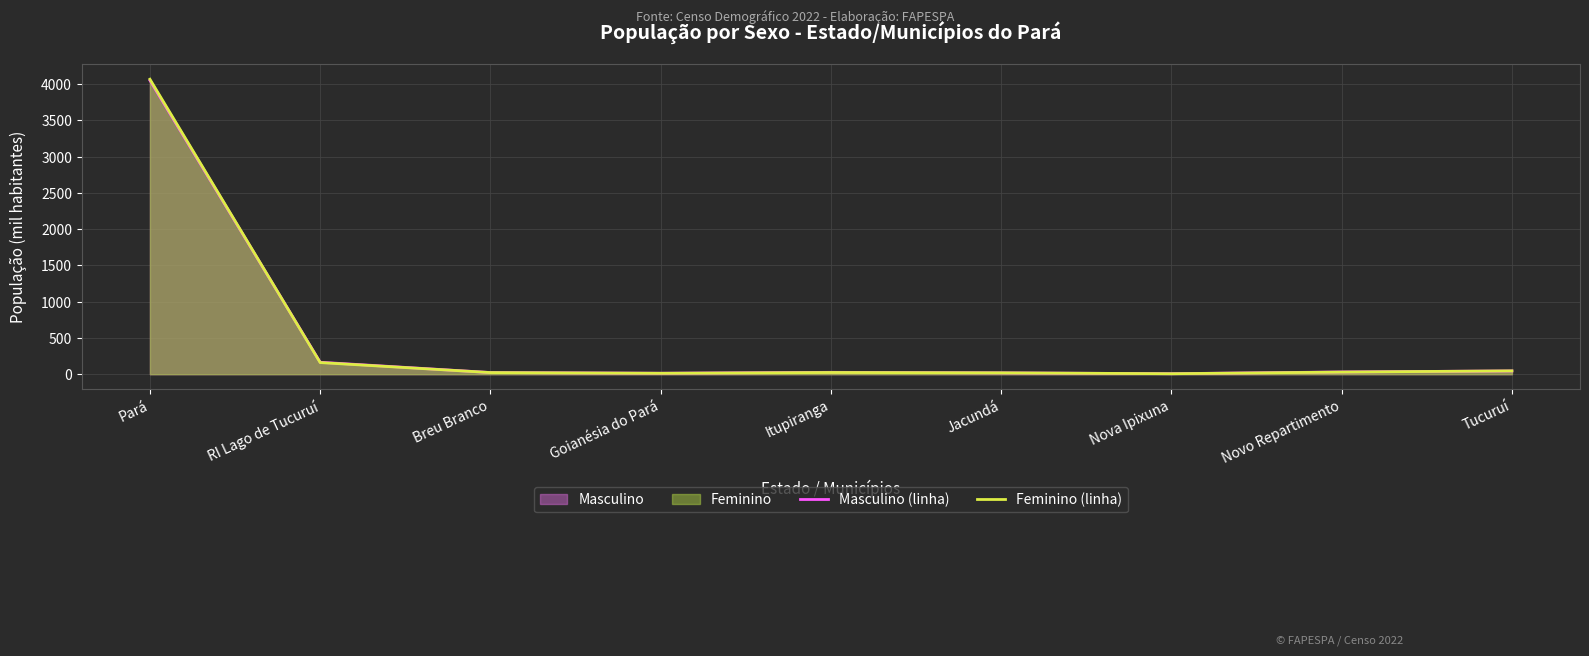

What is the spread (max minus min) of values at Jacundá?

0.7